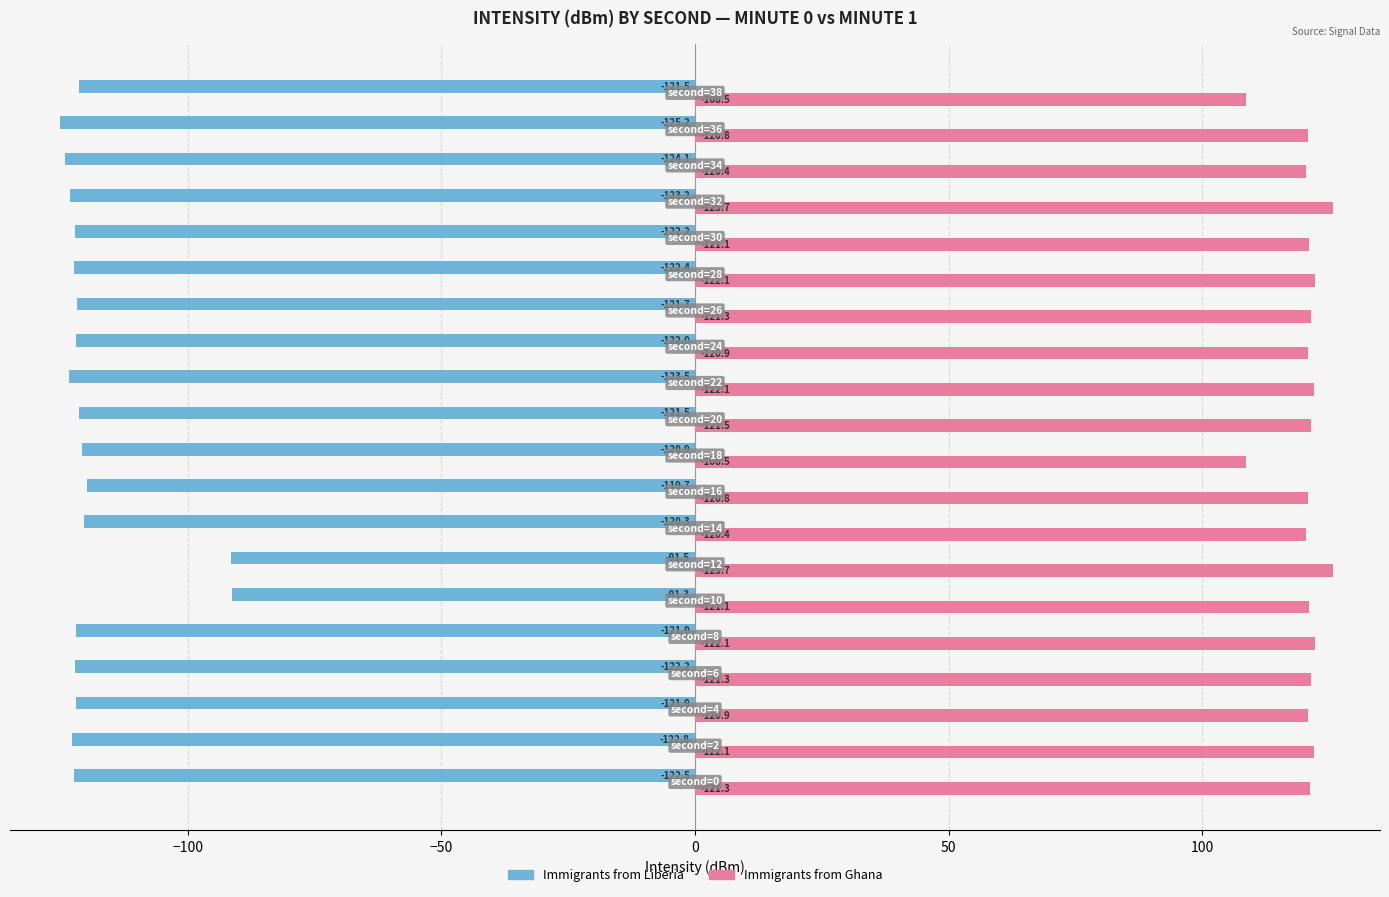

What is the maximum value for Immigrants from Liberia?

-91.3